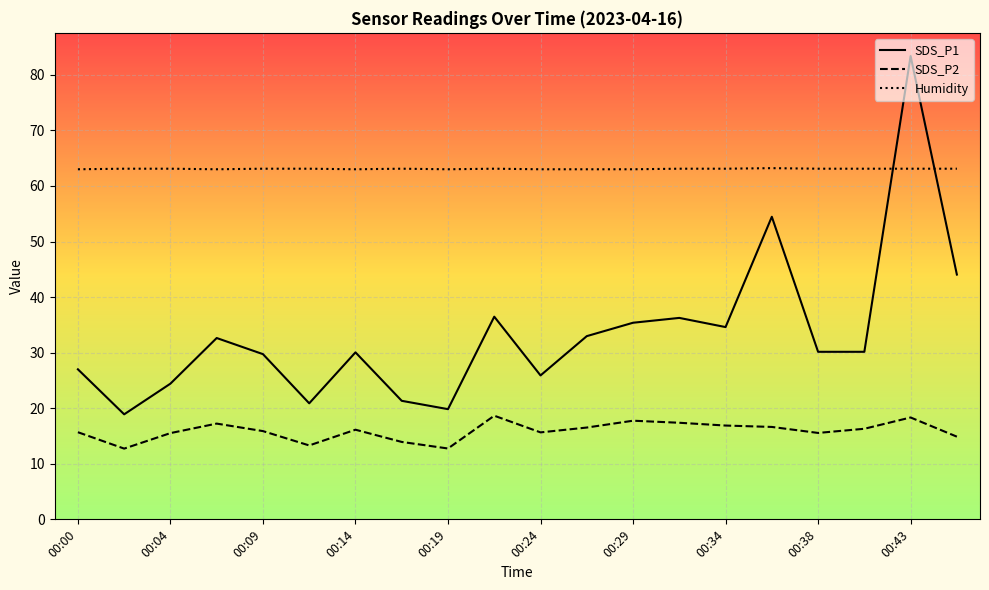

What is the difference between the maximum and minimum values in the Humidity series?

0.2